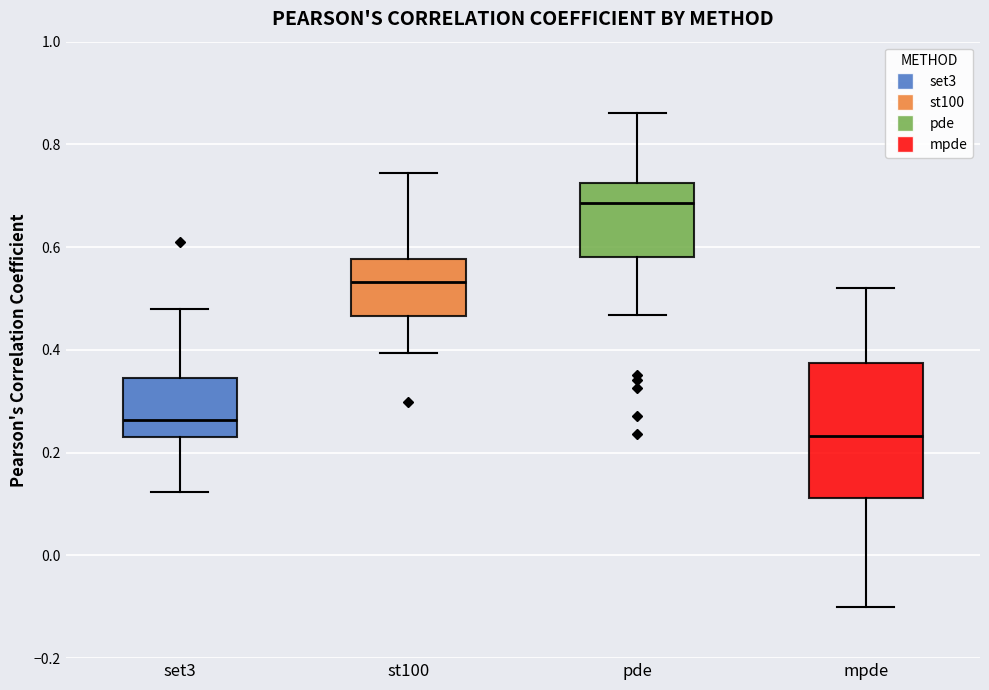

Which box has the lowest median line?

mpde